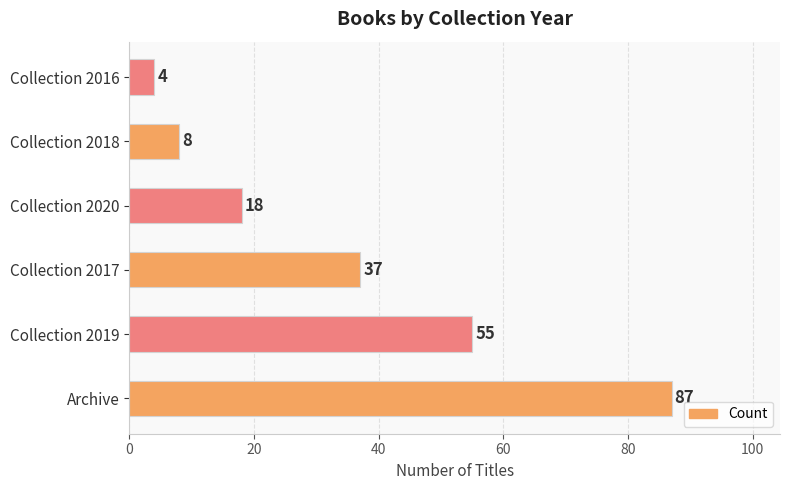

Reading bottom to top, list all the values displayed in this chart.

Archive=87	Collection 2019=55	Collection 2017=37	Collection 2020=18	Collection 2018=8	Collection 2016=4